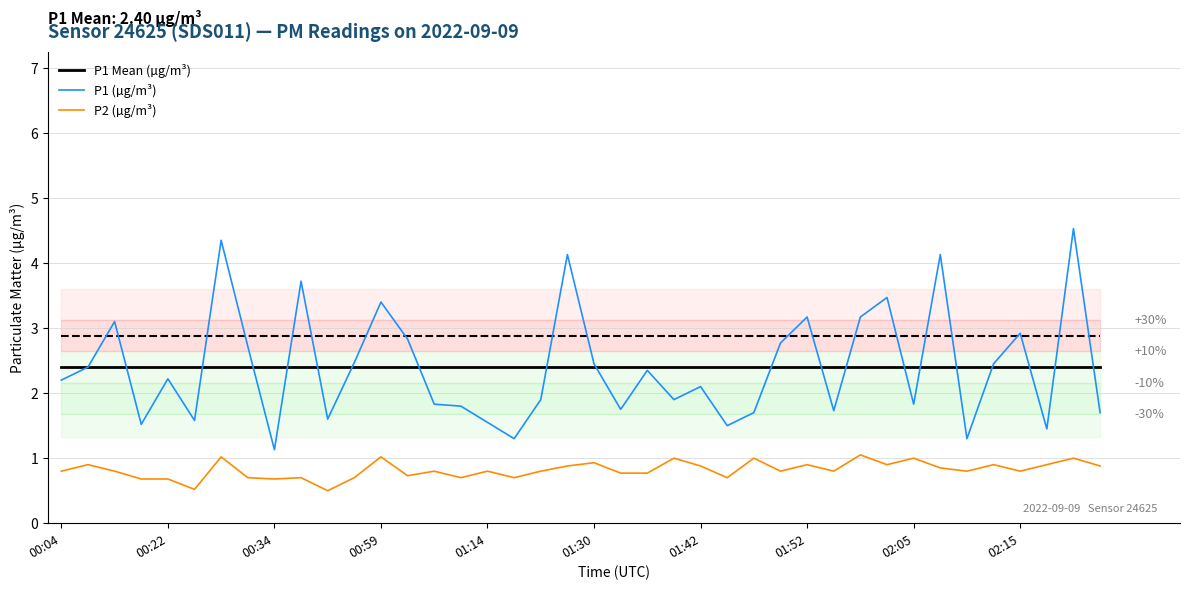

The P1 Mean (µg/m³) series shows 2.4 at 00:34. True or false?

True